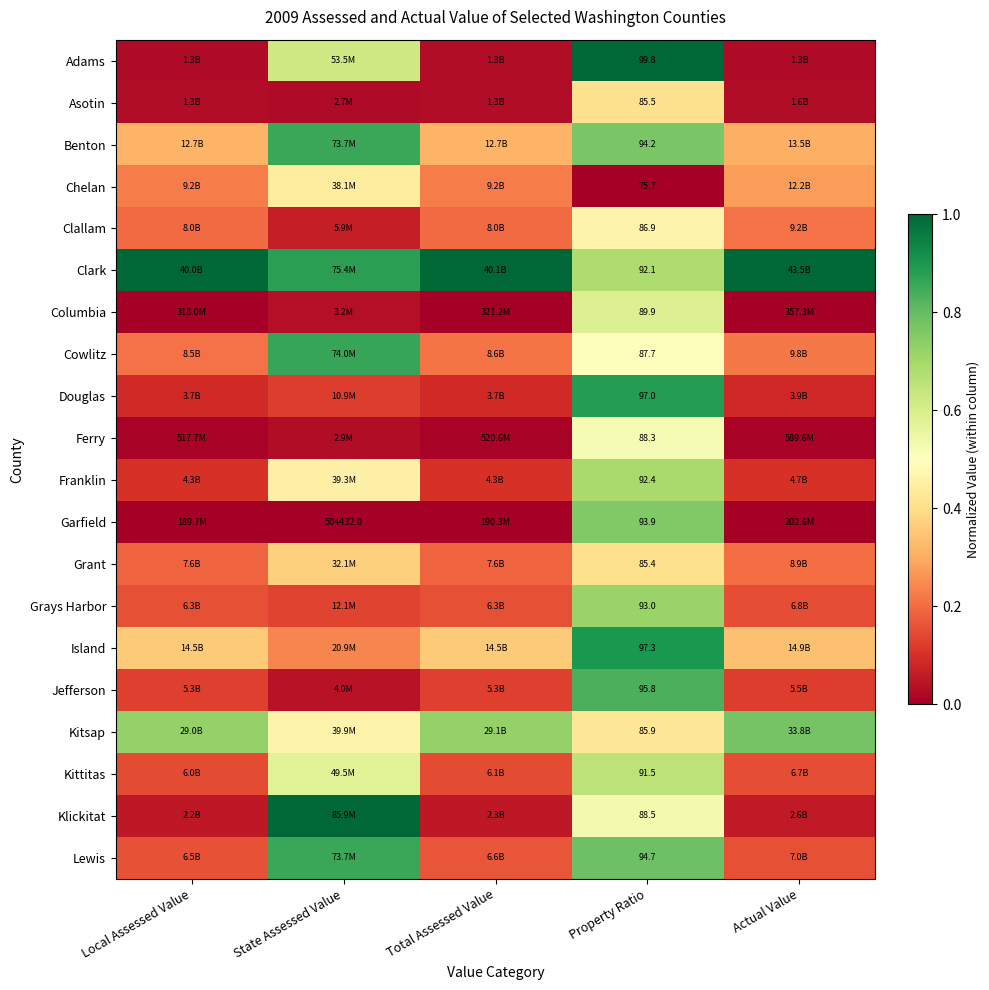

Rank the series at Property Ratio from highest to lowest value.

Adams, Island, Douglas, Jefferson, Lewis, Benton, Garfield, Grays Harbor, Franklin, Clark, Kittitas, Columbia, Klickitat, Ferry, Cowlitz, Clallam, Kitsap, Asotin, Grant, Chelan